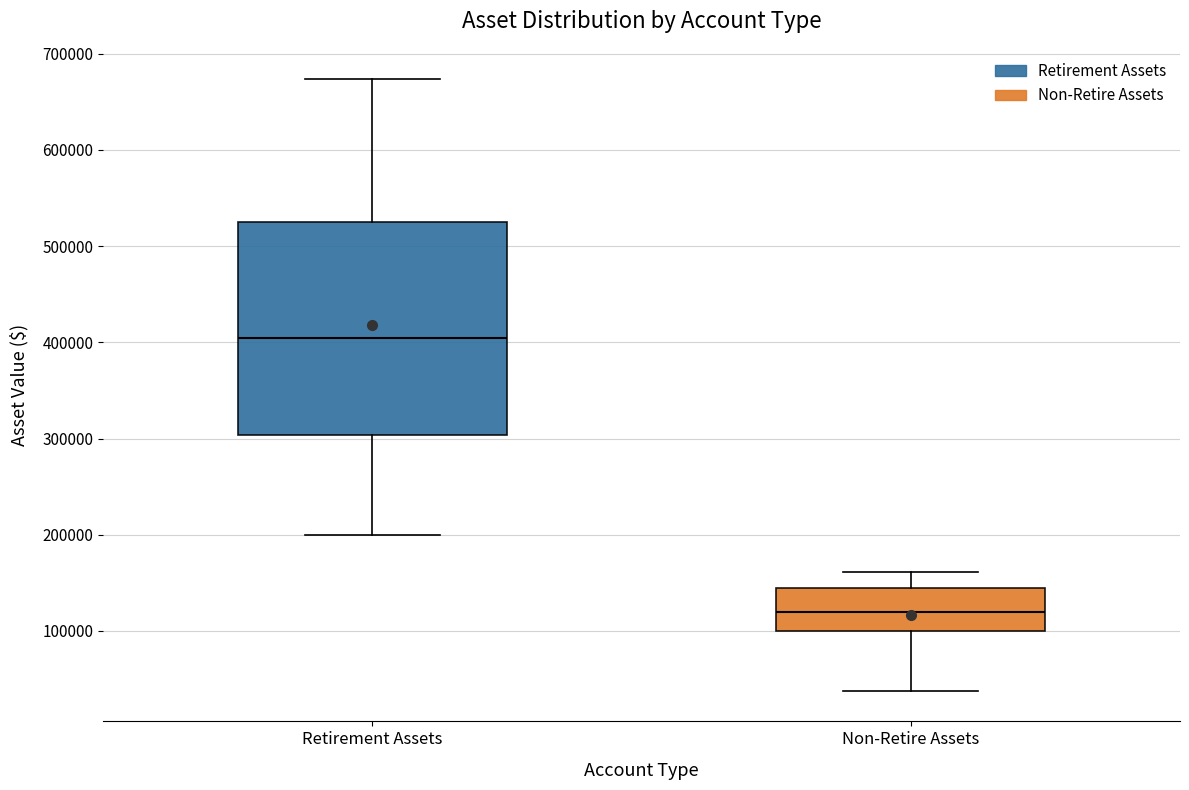

Reading left to right, read every box against the y-axis: the position of its median line, the range the box covers, and the ends of its whiskers. The values are not printed on the chart, so give them approximately, as read against the axis.

Retirement Assets: median 400000, box 300000 to 530000, whiskers 200000 to 670000
Non-Retire Assets: median 120000, box 100000 to 140000, whiskers 40000 to 160000